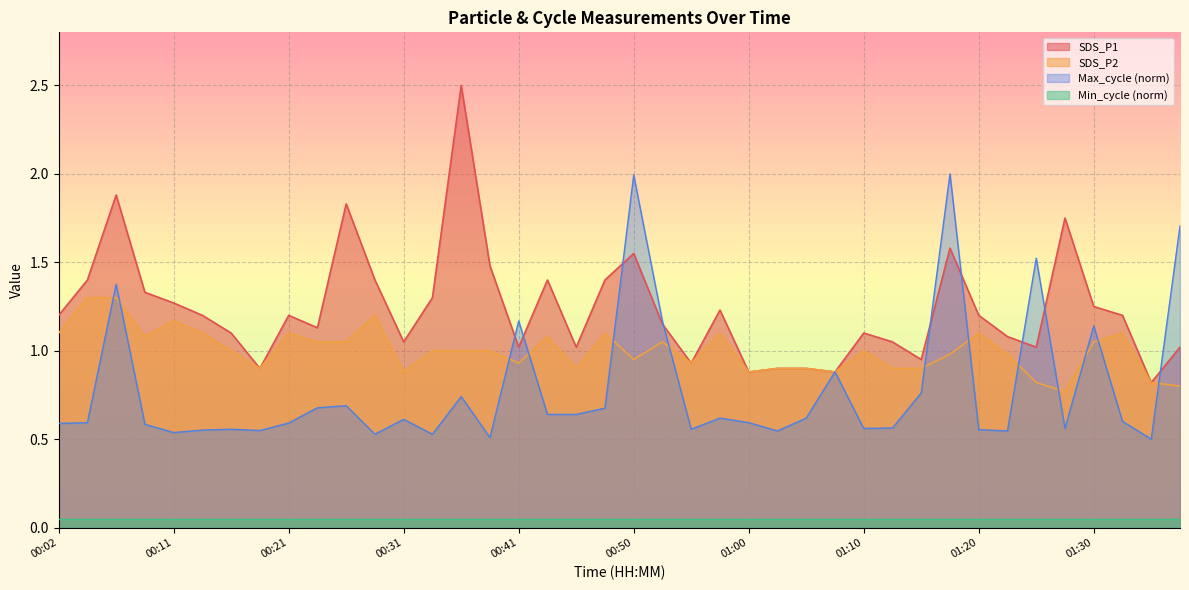

Which category has the highest value in the Max_cycle series?

01:18